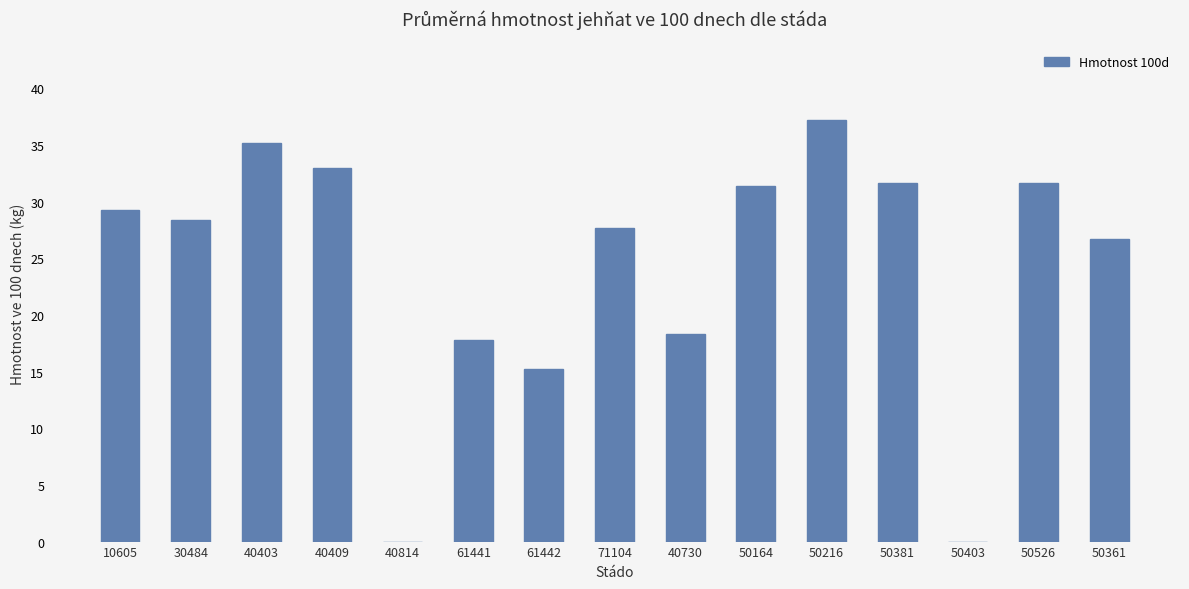

How many categories are shown in the chart?

15